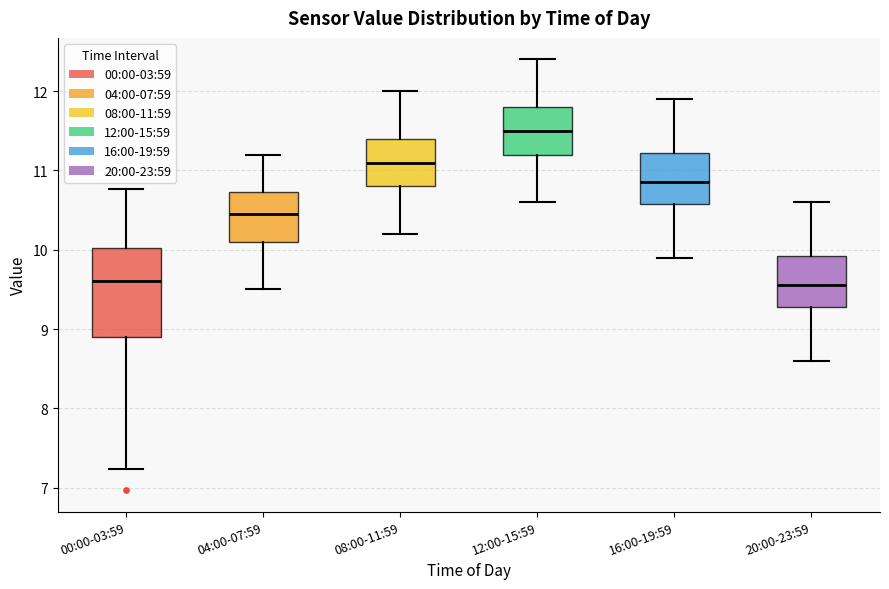

Which box has the highest median line?

12:00-15:59